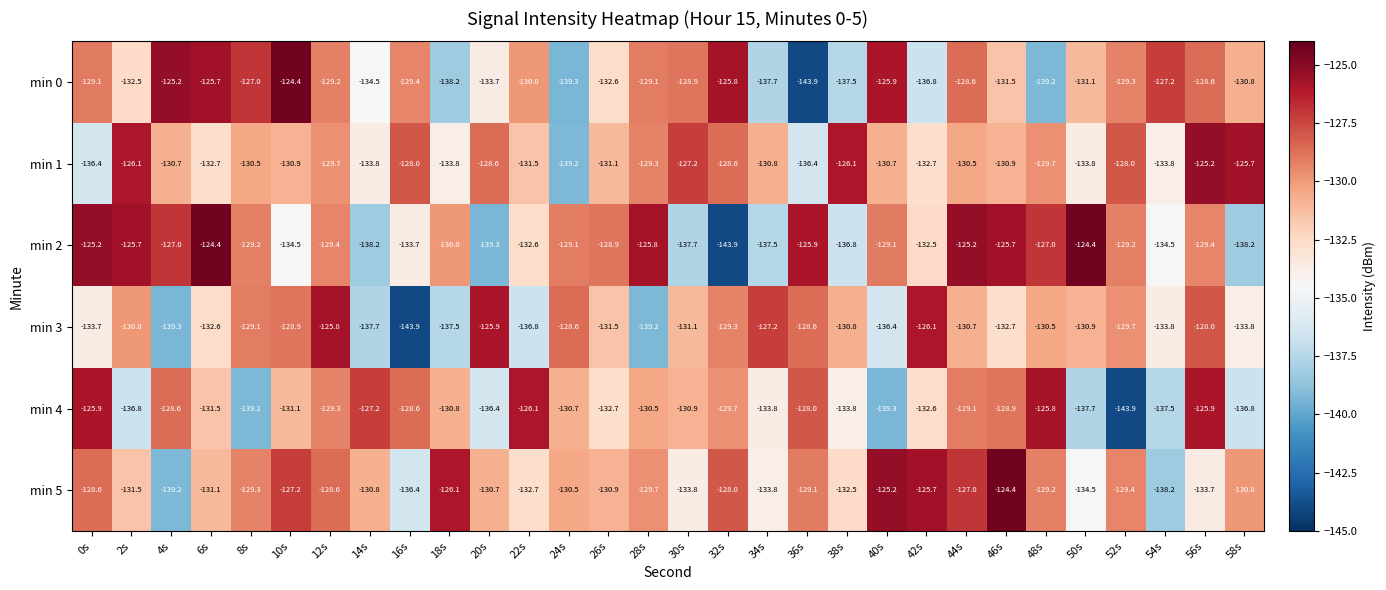

Where does the min 4 series first go above -130?

0s